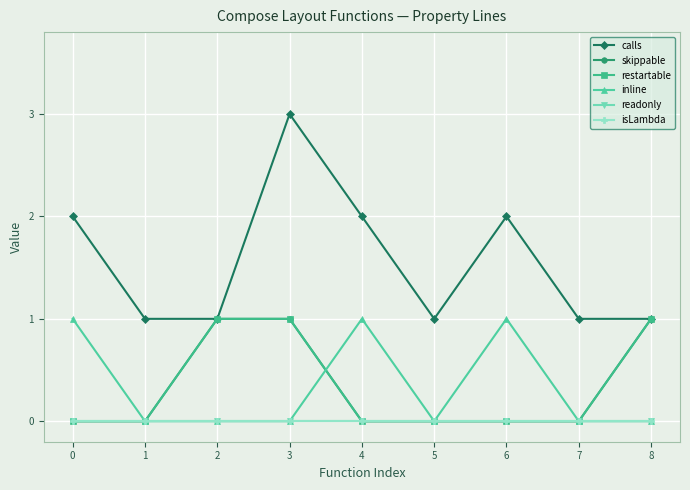

At how many categories does at least one series exceed 2?

1